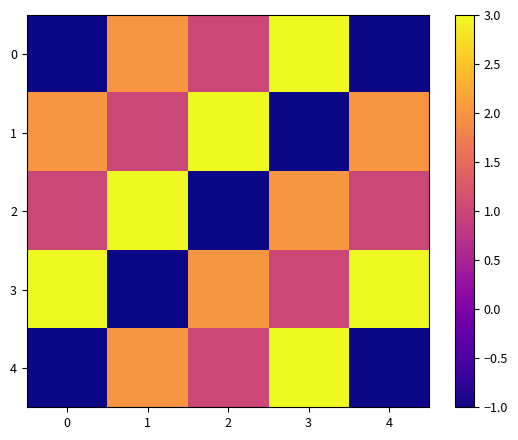

Reading left to right, transcribe all the data shown in this chart.

0: 0=-1	1=2	2=1	3=3	4=-1
1: 0=2	1=1	2=3	3=-1	4=2
2: 0=1	1=3	2=-1	3=2	4=1
3: 0=3	1=-1	2=2	3=1	4=3
4: 0=-1	1=2	2=1	3=3	4=-1